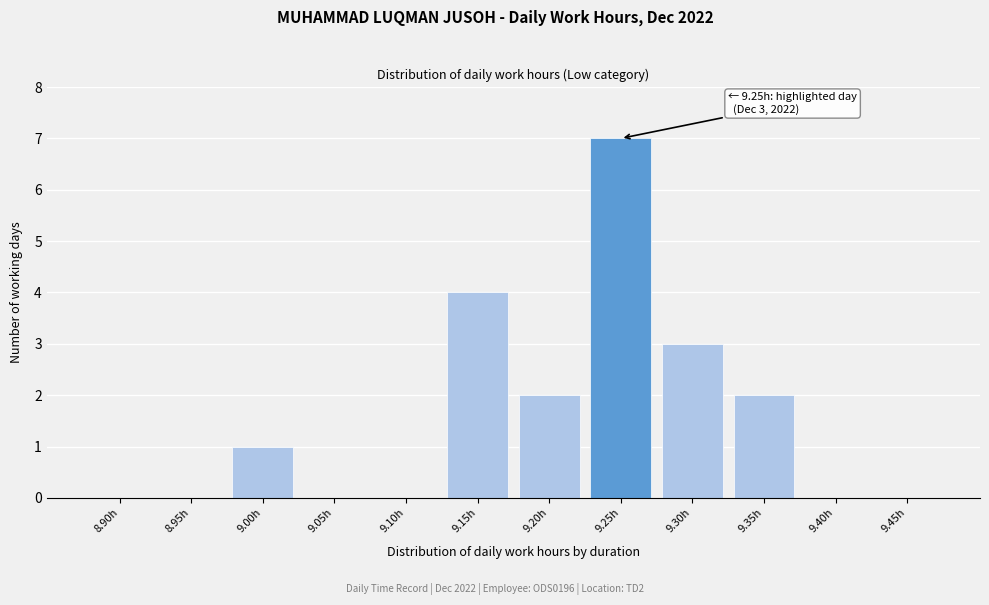

Reading left to right, what are all the values shown in this chart?

8.90h=0	8.95h=0	9.00h=1	9.05h=0	9.10h=0	9.15h=4	9.20h=2	9.25h=7	9.30h=3	9.35h=2	9.40h=0	9.45h=0